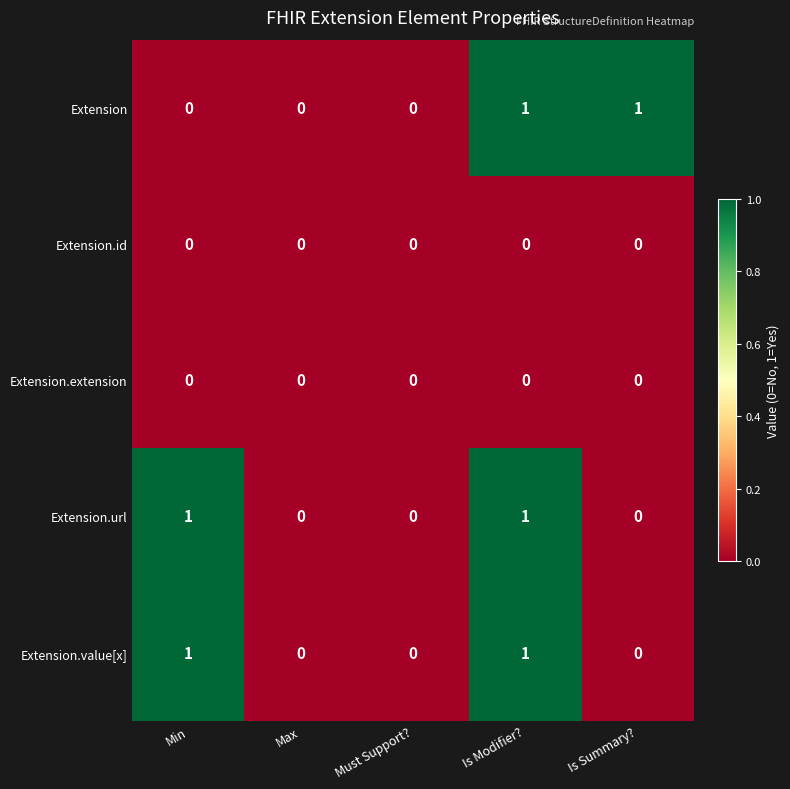

What is the difference between the highest and lowest values at Min?

1